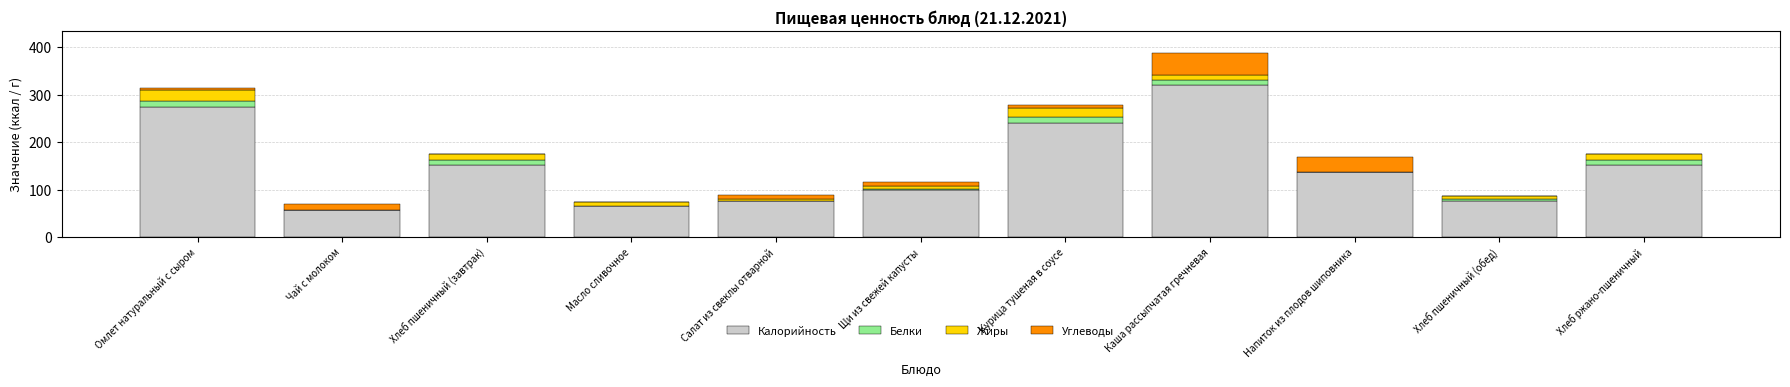

What is the total value across all series at Хлеб ржано-пшеничный?

174